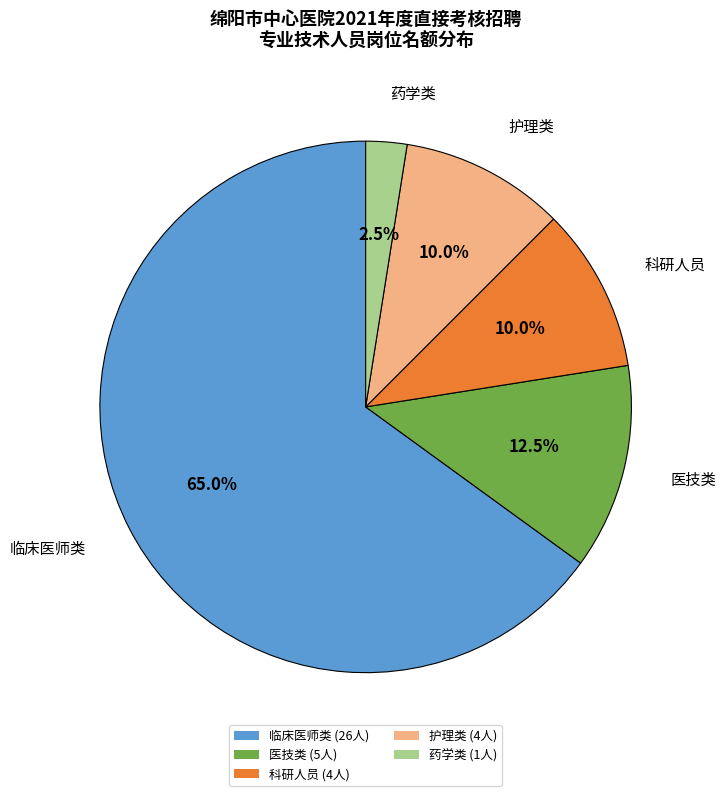

Which slice is the largest?

临床医师类 (26人)